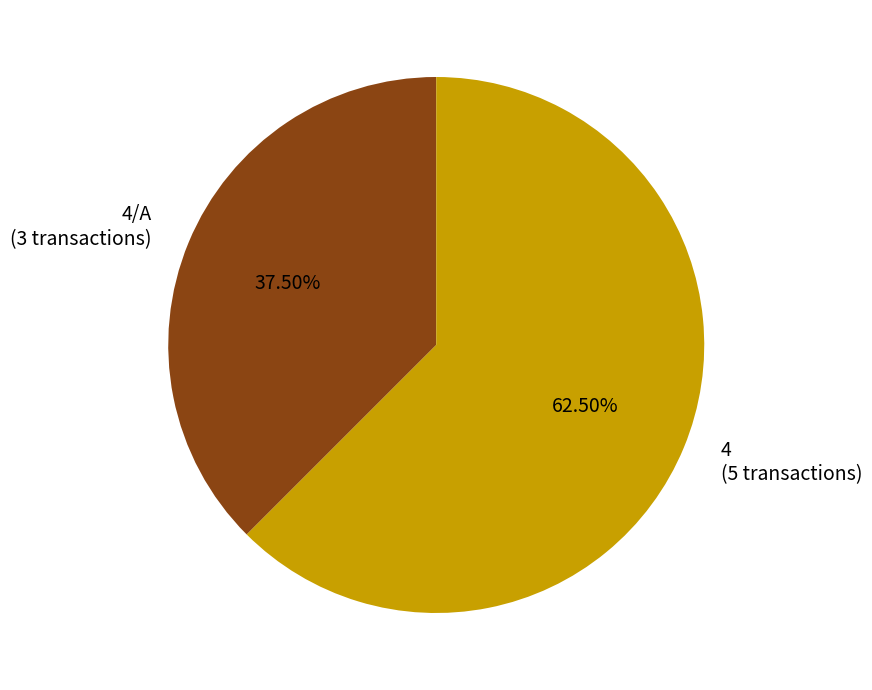

Which slice represents more than half of the pie?

4 (5 transactions)